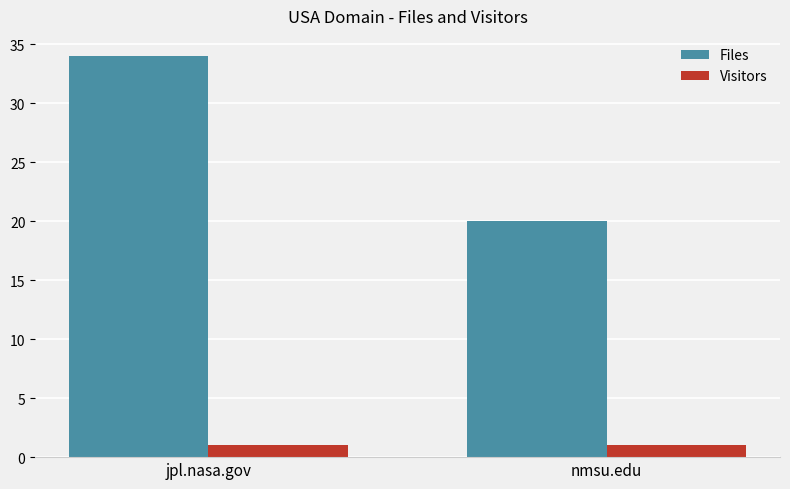

Is the value of Files at nmsu.edu greater than the value of Visitors at jpl.nasa.gov?

Yes